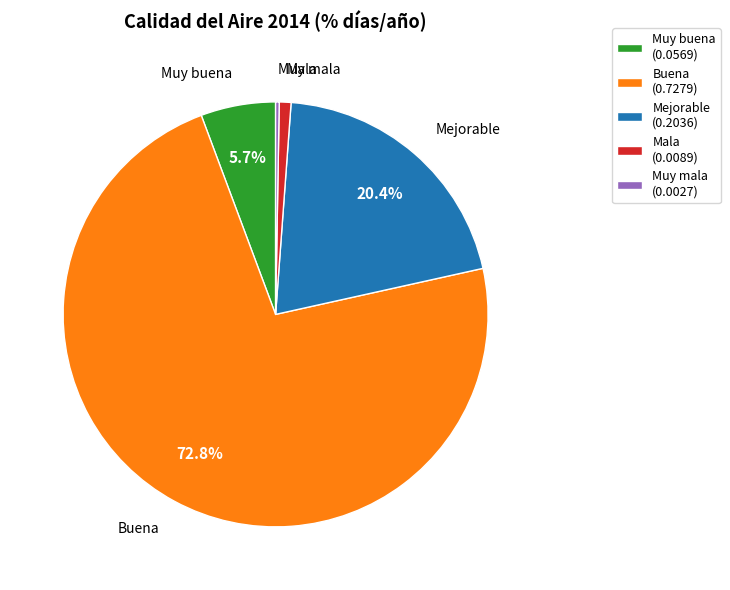

To the nearest percent, what is the average slice percentage?

20%